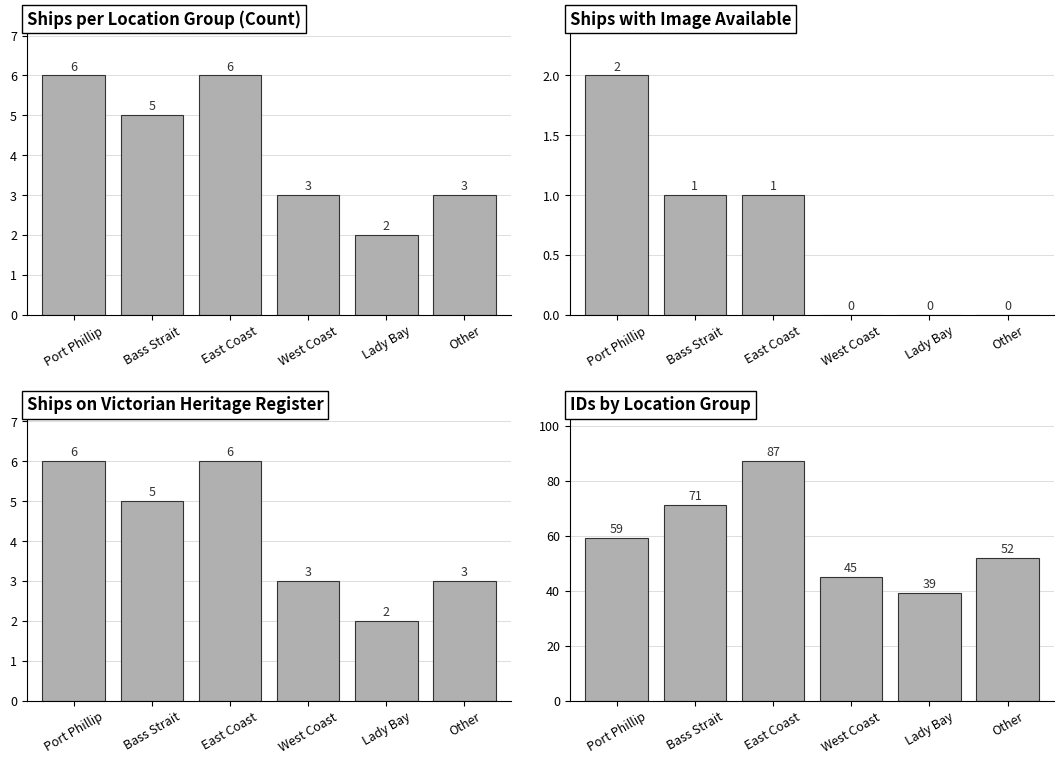

List the labels in order of value, largest first.

East Coast, Bass Strait, Port Phillip, Other, West Coast, Lady Bay